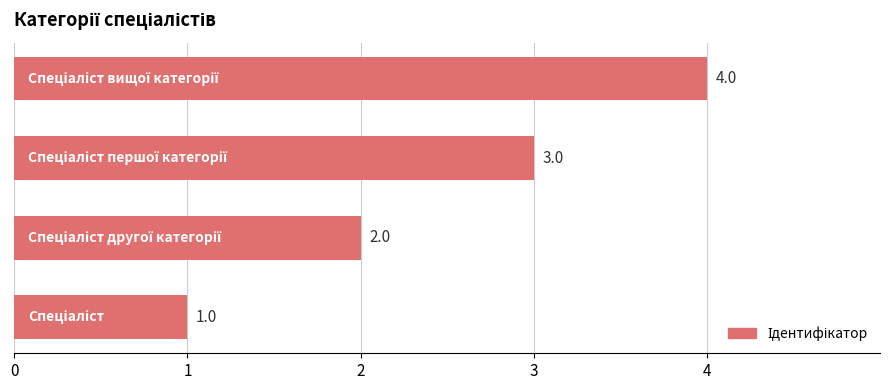

How many values are between 2 and 4?

3